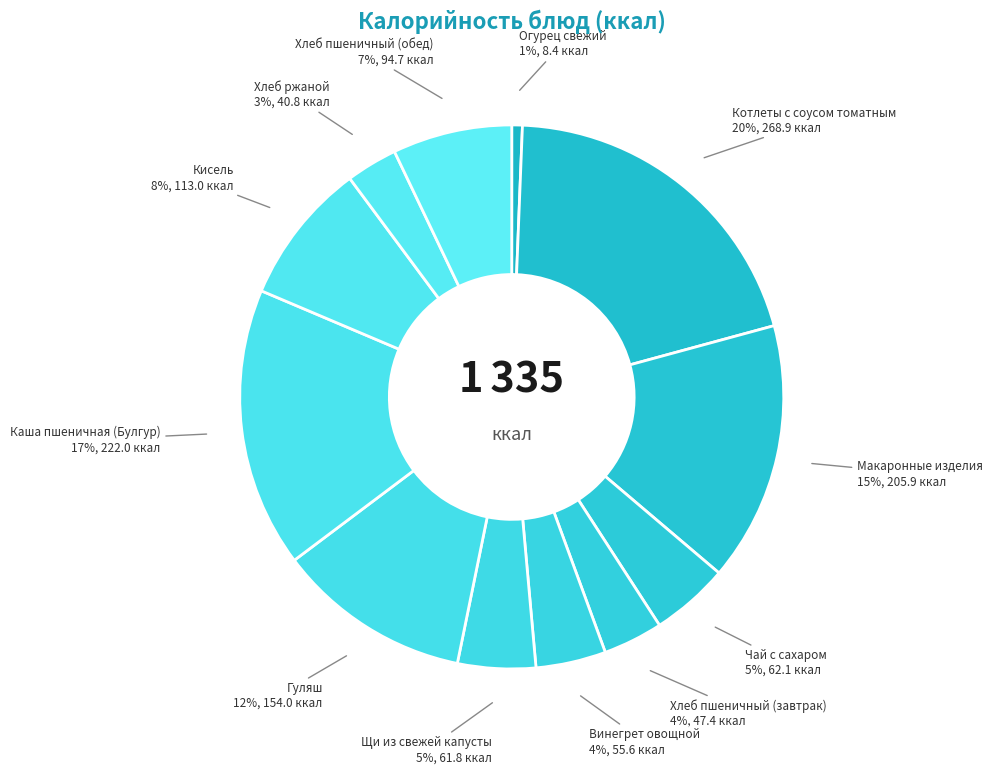

To the nearest percent, what is the average slice percentage?

8%